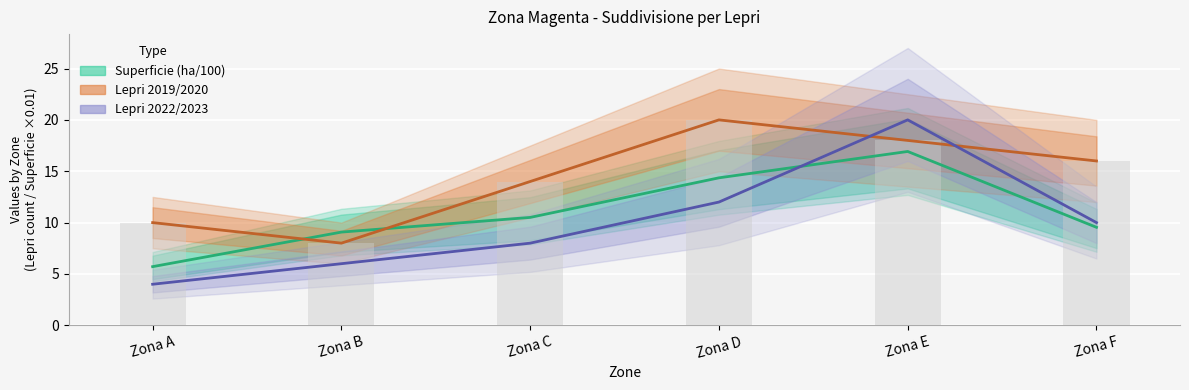

Reading left to right, what are all the values shown in this chart?

Superficie (scaled, ha/100): Zona A=5.7	Zona B=9.1	Zona C=10.5	Zona D=14.4	Zona E=16.9	Zona F=9.5
Lepri 2019/2020: Zona A=10.0	Zona B=8.0	Zona C=14.0	Zona D=20.0	Zona E=18.0	Zona F=16.0
Lepri 2022/2023: Zona A=4.0	Zona B=6.0	Zona C=8.0	Zona D=12.0	Zona E=20.0	Zona F=10.0